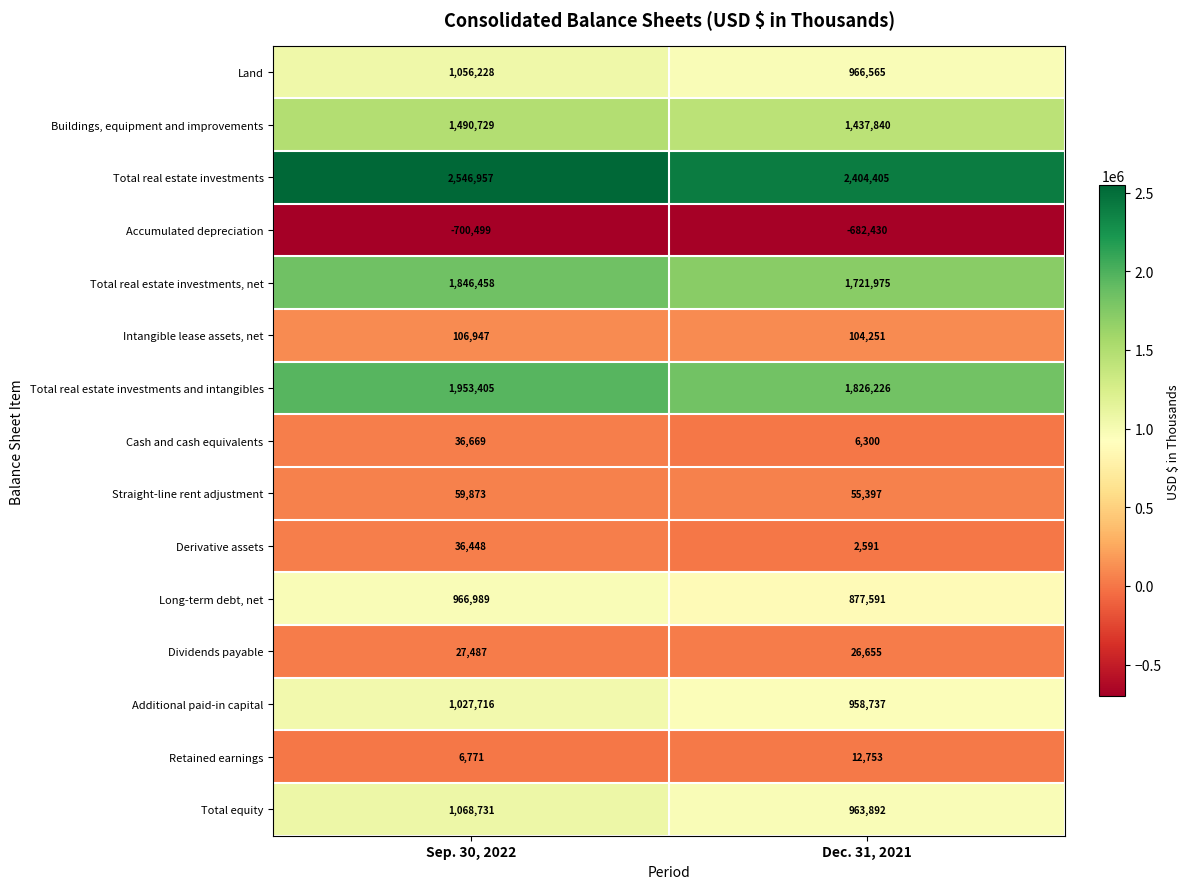

Reading left to right, what are all the values shown in this chart?

Land: 1056228	966565
Buildings, equipment and improvements: 1490729	1437840
Total real estate investments: 2546957	2404405
Accumulated depreciation: -700499	-682430
Total real estate investments, net: 1846458	1721975
Intangible lease assets, net: 106947	104251
Total real estate investments and intangibles: 1953405	1826226
Cash and cash equivalents: 36669	6300
Straight-line rent adjustment: 59873	55397
Derivative assets: 36448	2591
Long-term debt, net: 966989	877591
Dividends payable: 27487	26655
Additional paid-in capital: 1027716	958737
Retained earnings: 6771	12753
Total equity: 1068731	963892